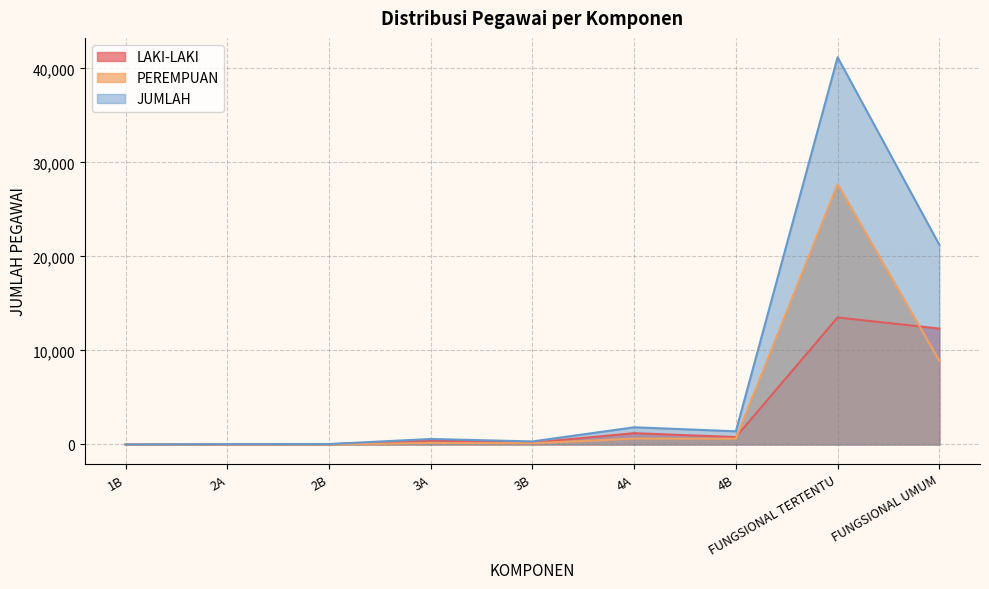

How many interior local peaks does the LAKI-LAKI series have?

3